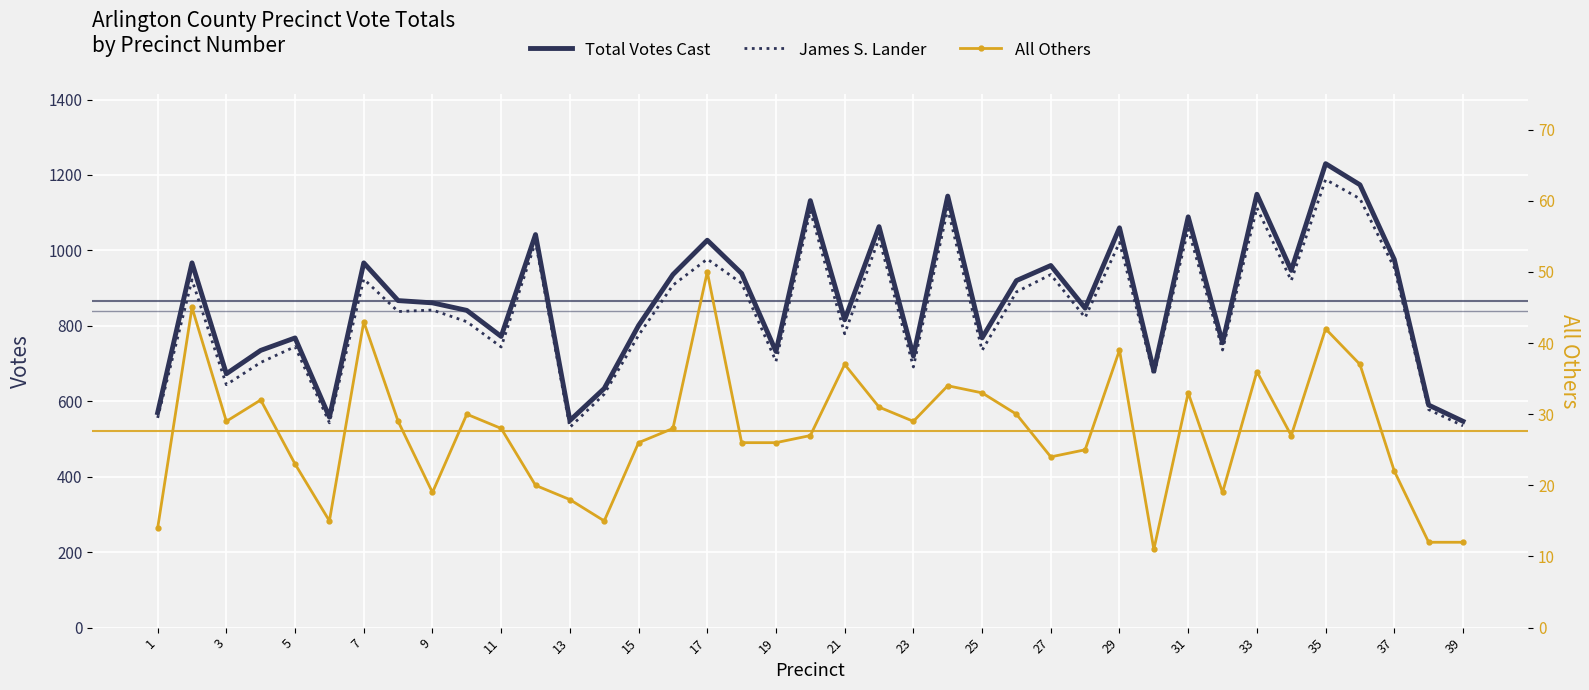

Reading right to left, transcribe all the data shown in this chart.

Total Votes Cast: 547	590	976	1174	1230	947	1149	755	1089	680	1060	847	960	920	768	1144	720	1063	816	1132	732	939	1027	936	801	634	549	1042	772	841	861	867	967	558	768	735	673	967	570
James S. Lander: 535	578	954	1137	1188	920	1113	736	1056	669	1021	822	936	890	735	1110	691	1032	779	1105	706	913	977	908	775	619	531	1022	744	811	842	838	924	543	745	703	644	922	556
All Others: 12	12	22	37	42	27	36	19	33	11	39	25	24	30	33	34	29	31	37	27	26	26	50	28	26	15	18	20	28	30	19	29	43	15	23	32	29	45	14